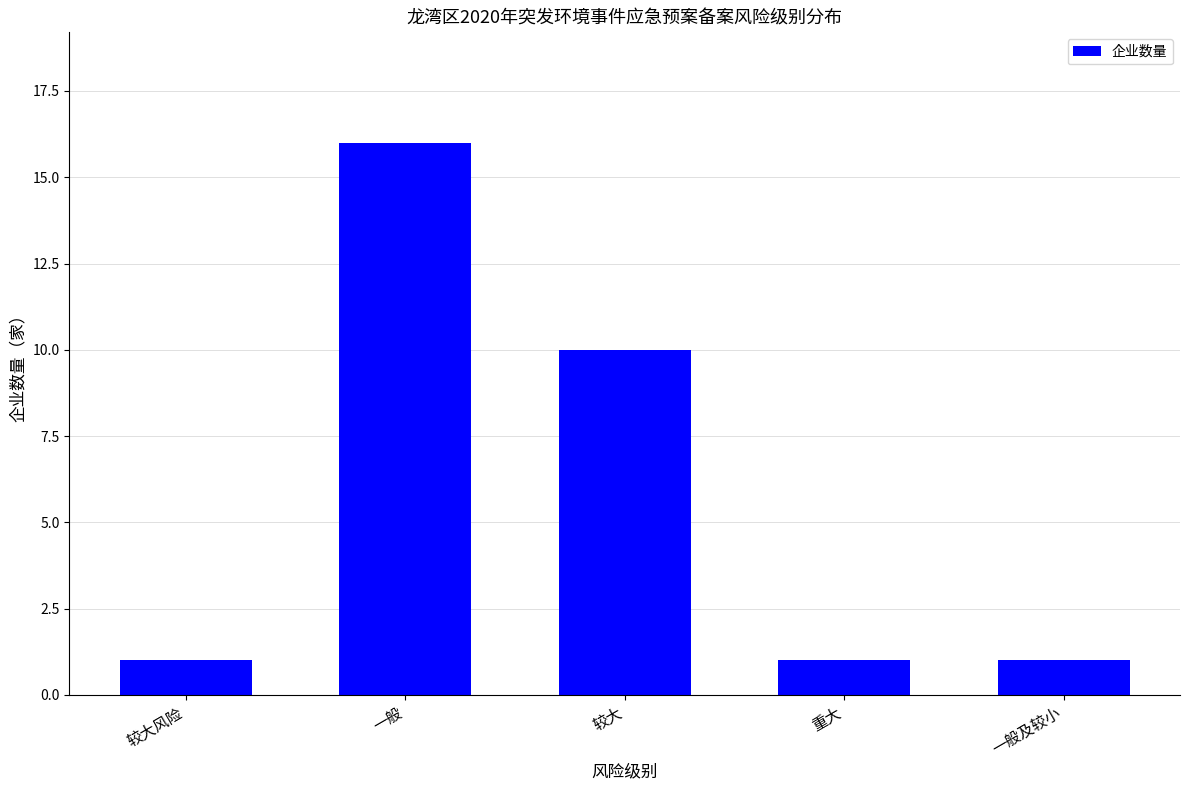

Reading right to left, transcribe all the data shown in this chart.

一般及较小=1	重大=1	较大=10	一般=16	较大风险=1